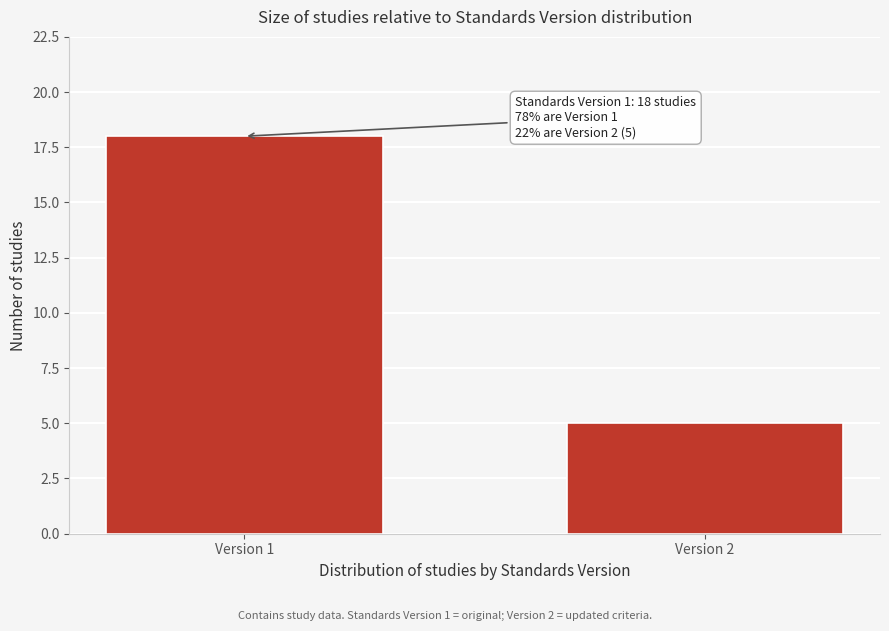

Reading left to right, what are all the values shown in this chart?

Version 1=18	Version 2=5